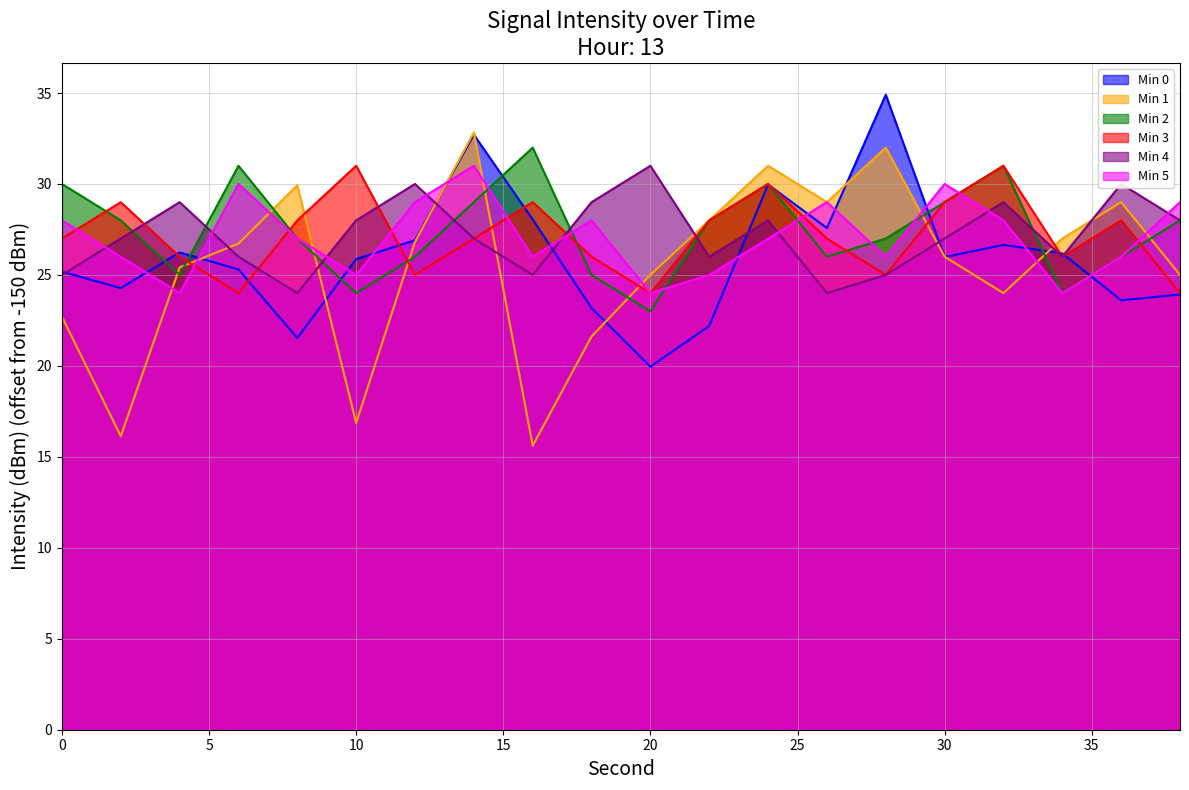

How many values in the Min 1 series exceed 26?

10